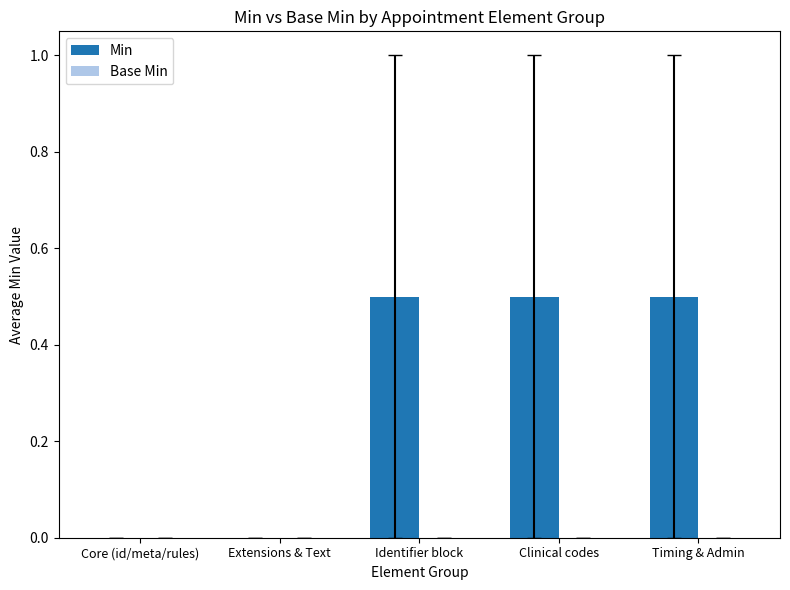

What is the sum of all values?

1.5